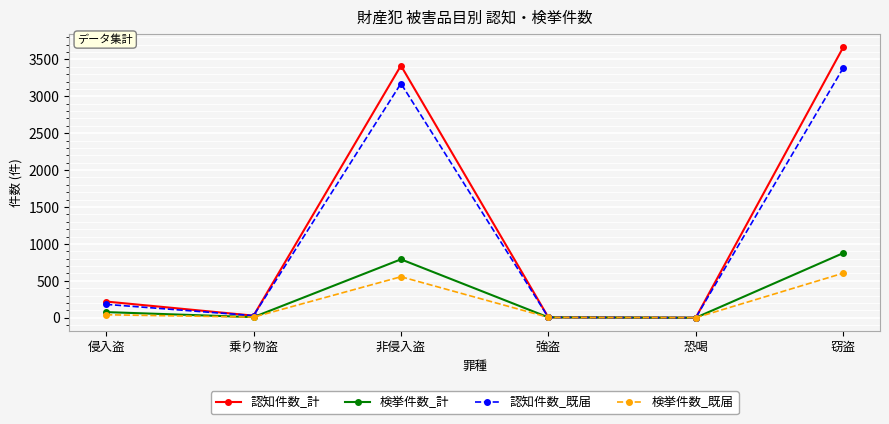

True or false: 認知件数_計 has more than 2 interior local peaks.

False